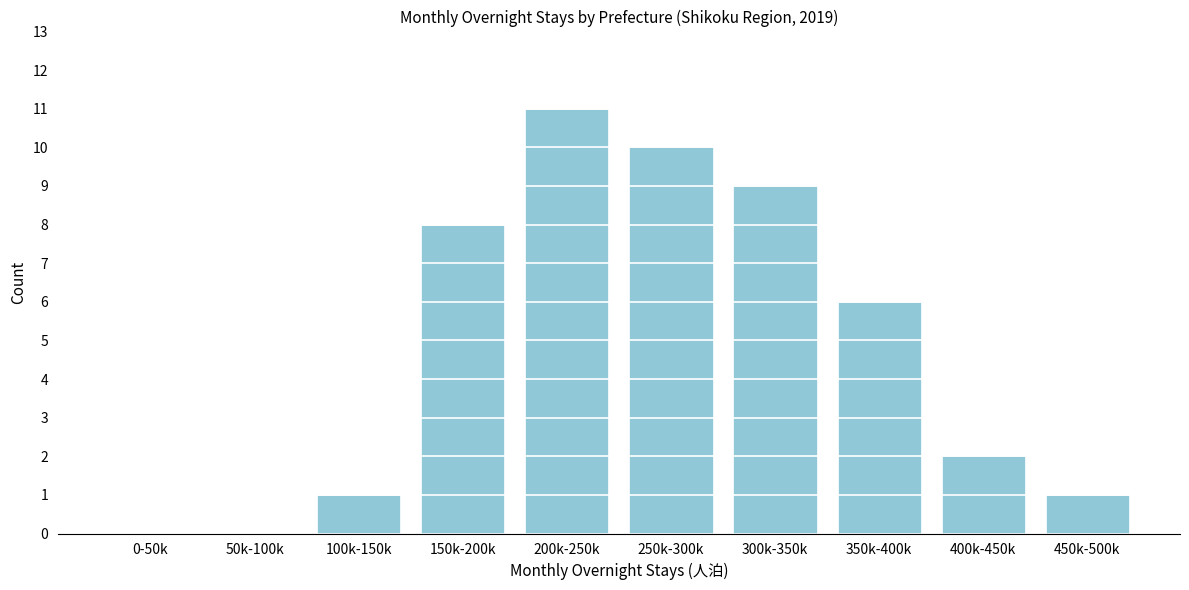

Reading left to right, list all the values displayed in this chart.

0-50k=0	50k-100k=0	100k-150k=1	150k-200k=8	200k-250k=11	250k-300k=10	300k-350k=9	350k-400k=6	400k-450k=2	450k-500k=1